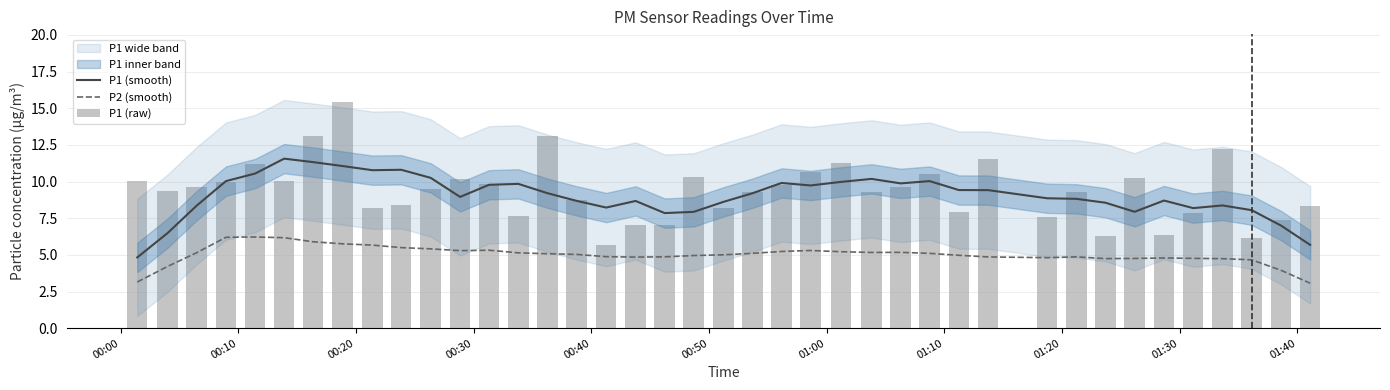

At how many categories does at least one series exceed 8?

38